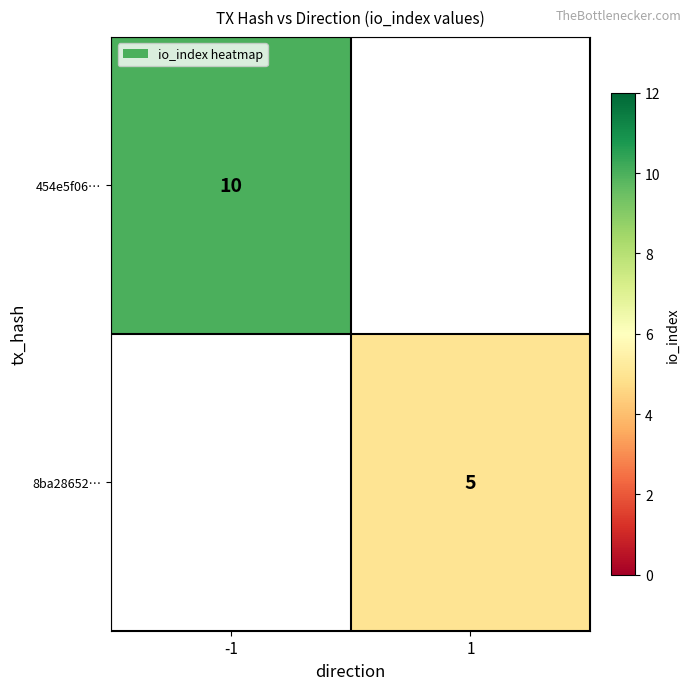

True or false: 454e5f06… has a value of 10 at -1.

True